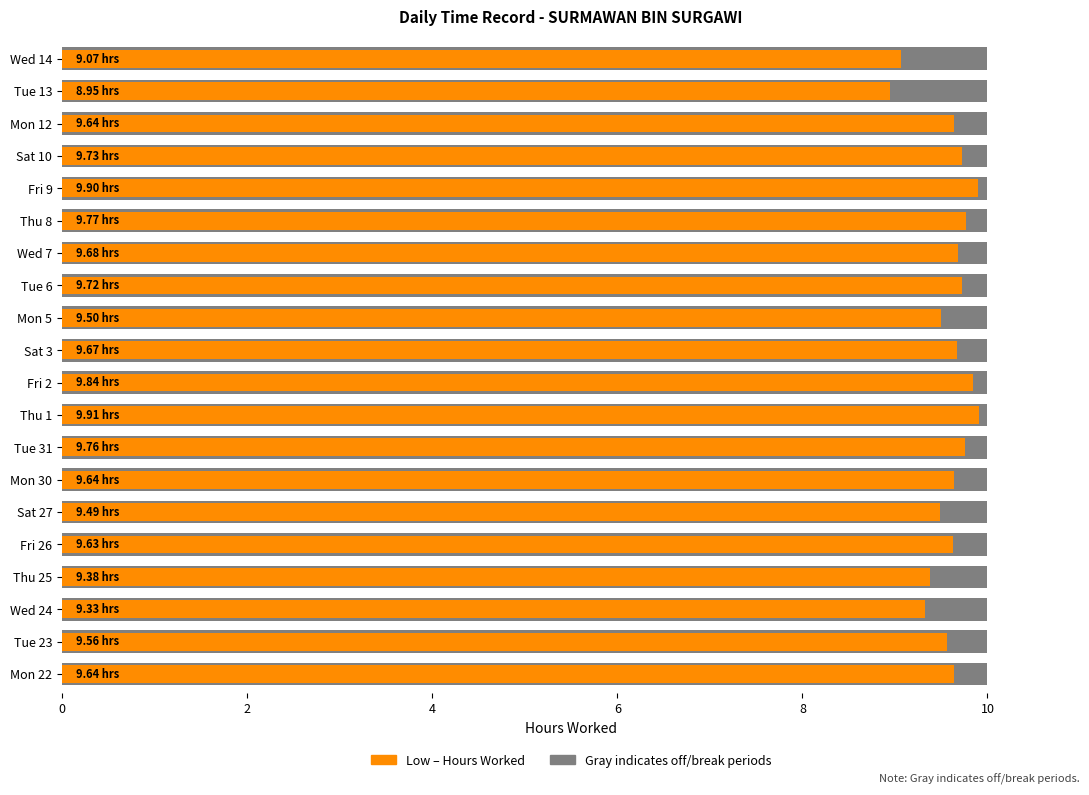

What is the difference between the maximum and minimum values in the Low (Hours Worked) series?

1.0